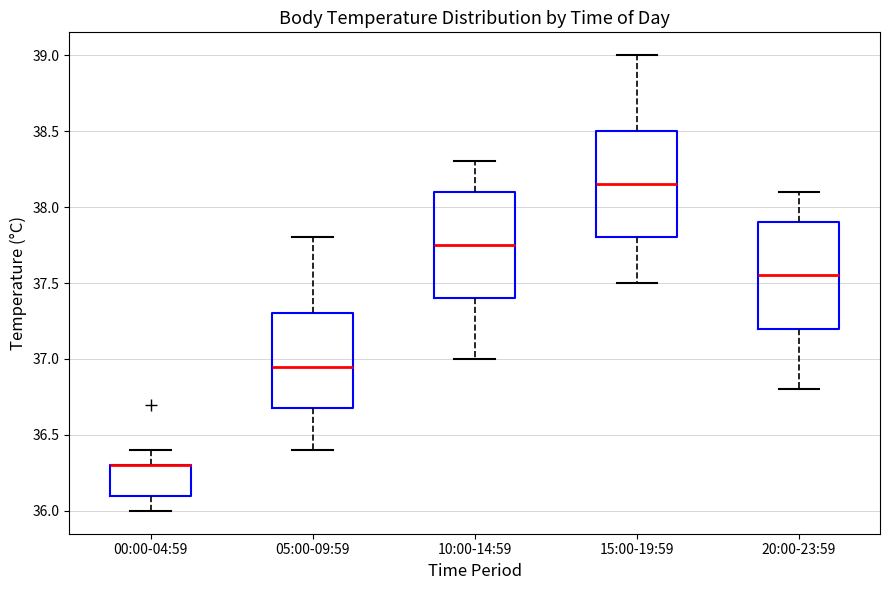

Reading left to right, transcribe this box plot: for each box, give where its median line is, the range the box spans, and where its two whiskers end, as read against the y-axis. The values are not printed on the chart, so give them approximately, as read against the axis.

00:00-04:59: median 36.30 (drawn on the box's upper edge), box 36.10 to 36.30, whiskers 36.00 to 36.40
05:00-09:59: median 36.95, box 36.70 to 37.30, whiskers 36.40 to 37.80
10:00-14:59: median 37.75, box 37.40 to 38.10, whiskers 37.00 to 38.30
15:00-19:59: median 38.15, box 37.80 to 38.50, whiskers 37.50 to 39.00
20:00-23:59: median 37.55, box 37.20 to 37.90, whiskers 36.80 to 38.10